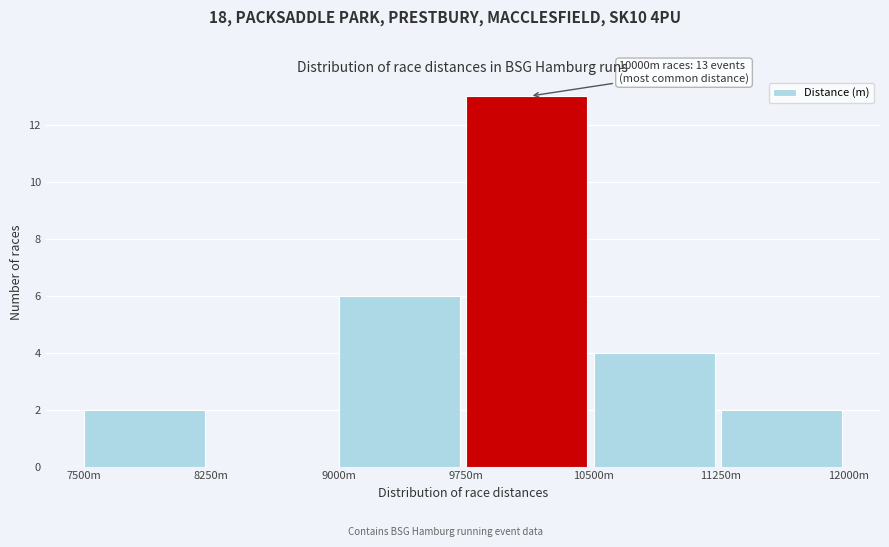

Reading right to left, what are all the values shown in this chart?

11250m=2	10500m=4	9750m=13	9000m=6	8250m=0	7500m=2